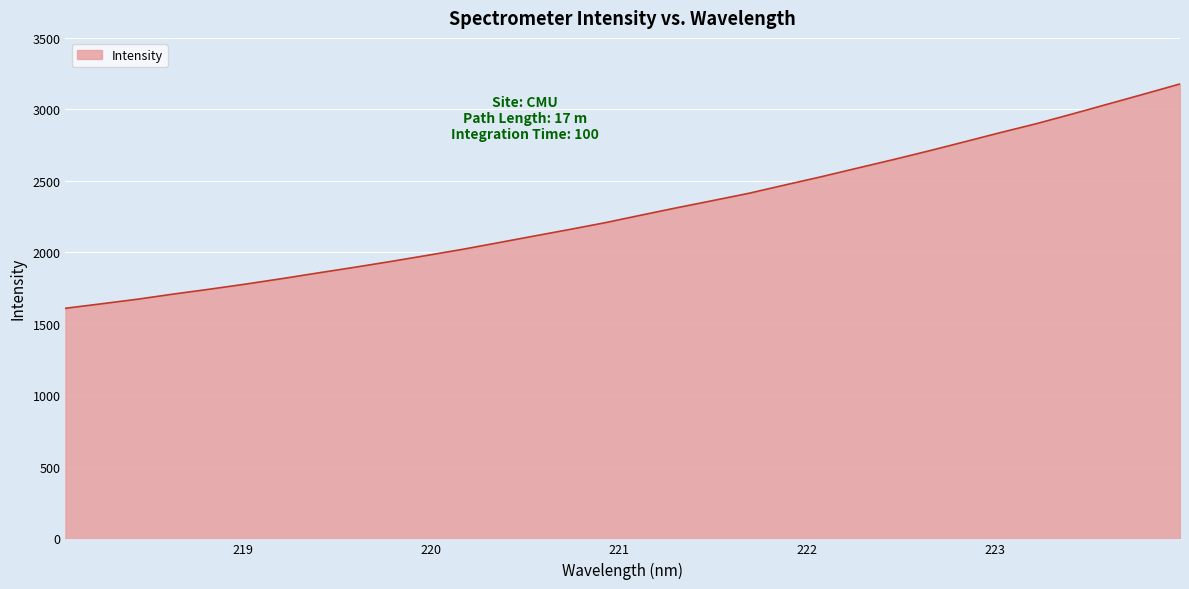

How many values are below 2260?

16